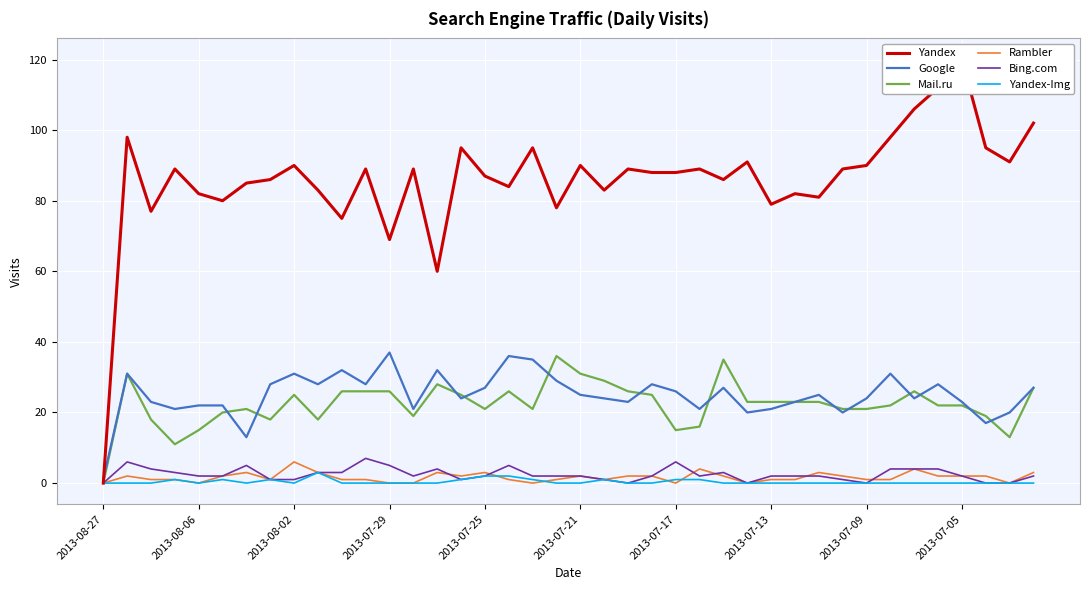

What are all the series names shown in the legend?

Yandex, Google, Mail.ru, Rambler, Bing.com, Yandex-Img